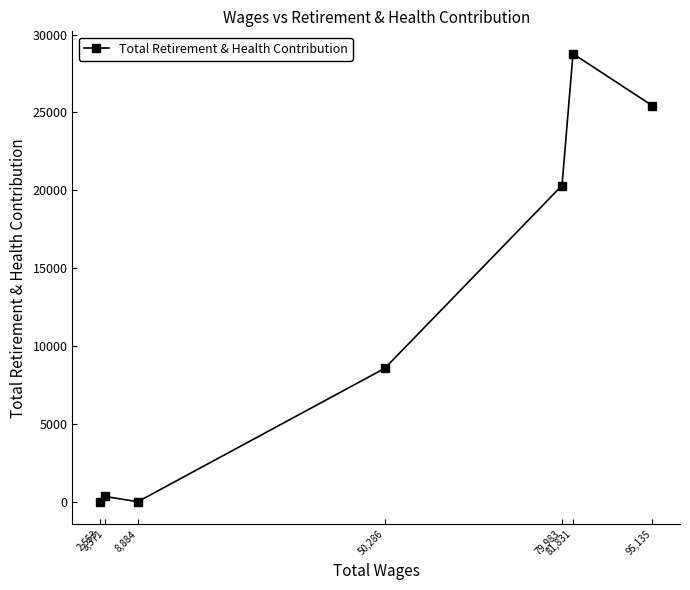

What is the average value?

11917